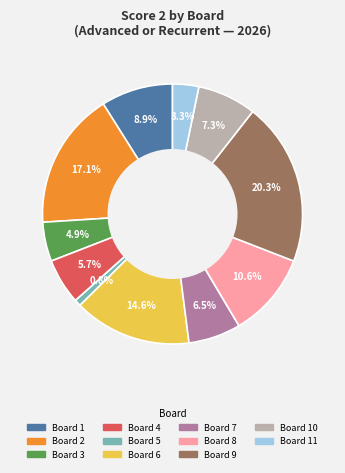

Is there a majority slice in this chart?

No